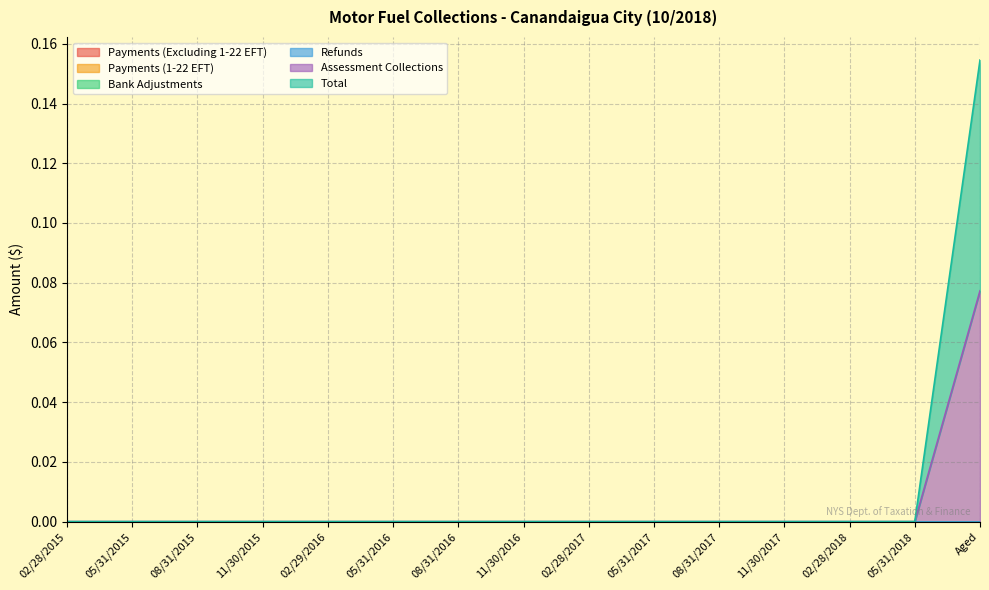

Where is Refunds nearest to the value 0?

02/28/2015